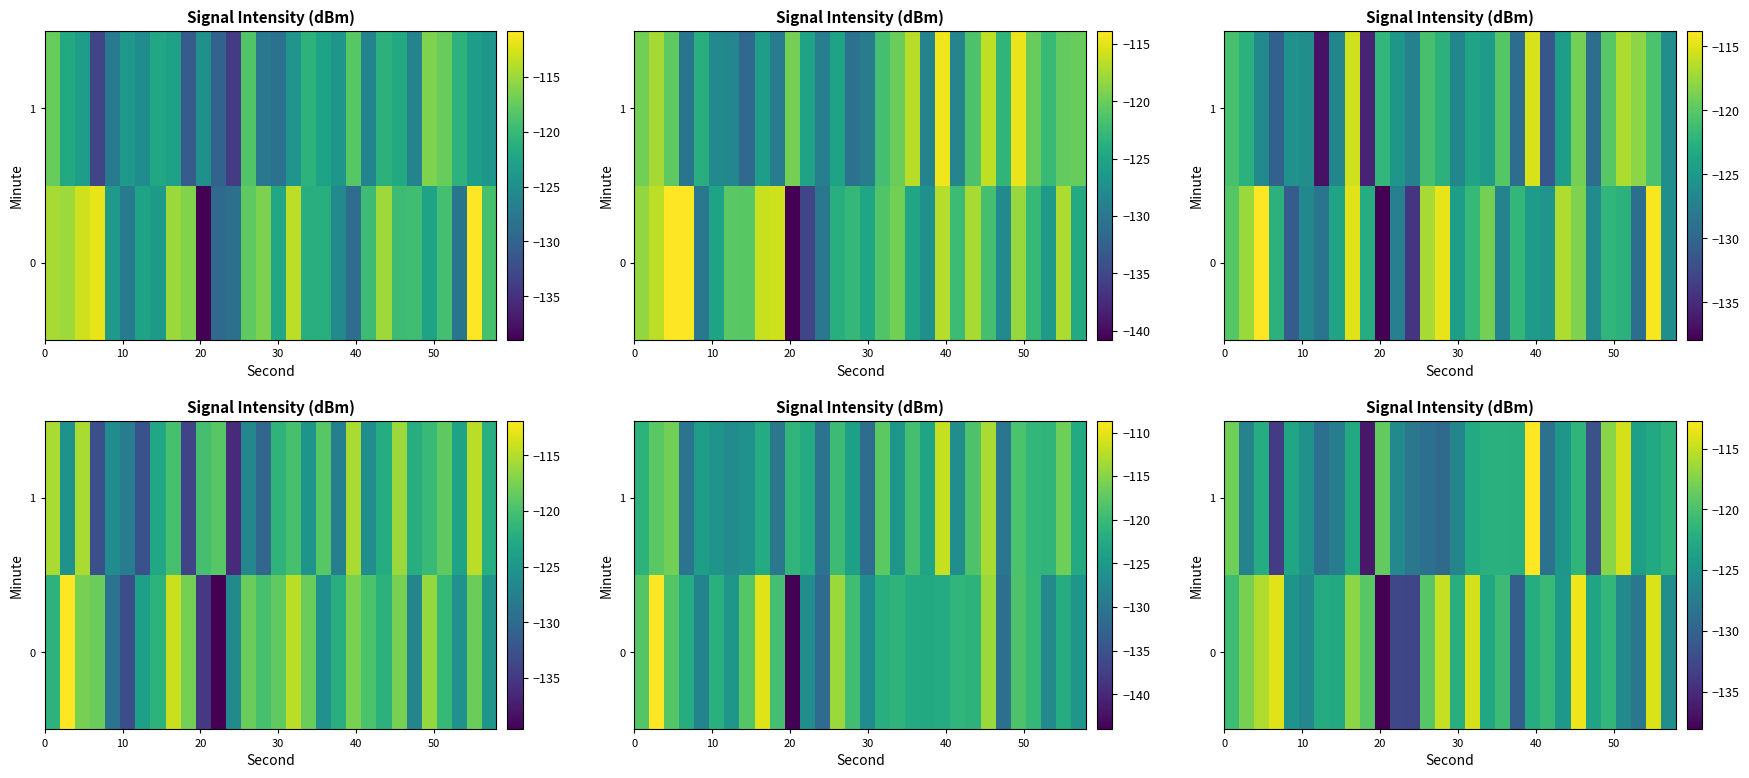

What is the average value of the row_0 series?

-122.3